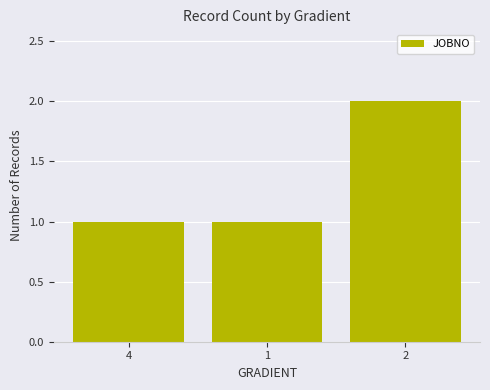

How many values are between 1 and 2?

3